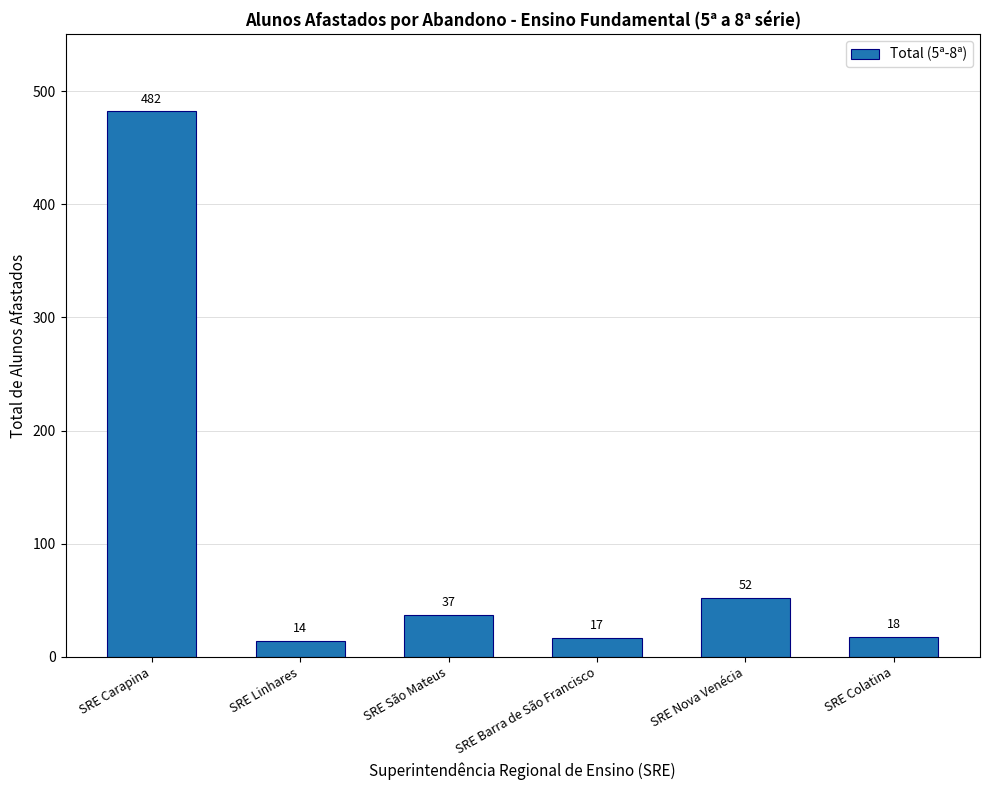

What is the label of the 1st bar from the right?

SRE Colatina